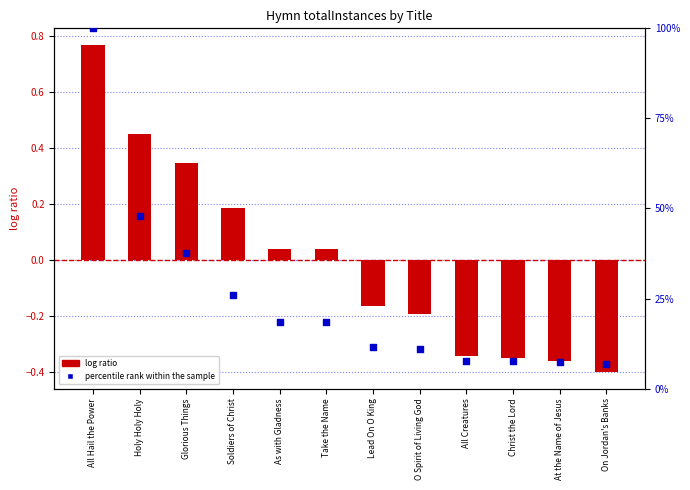

At which category is the sum across all series the highest?

All Hail the Power